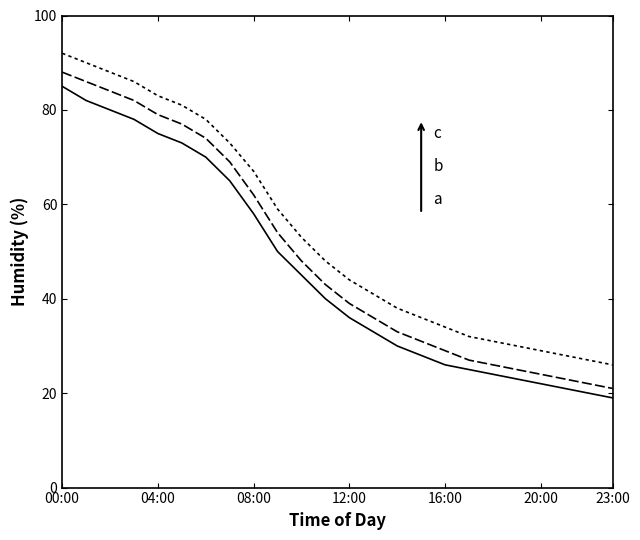

How many lines are shown in the chart?

3